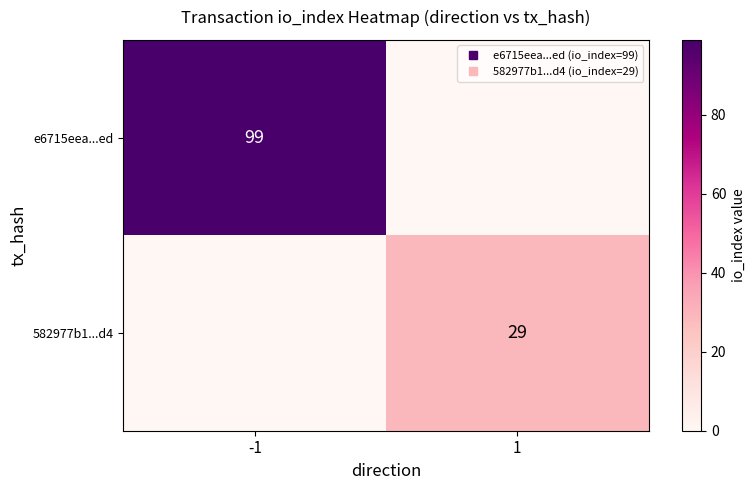

What is the maximum value shown in the chart?

99